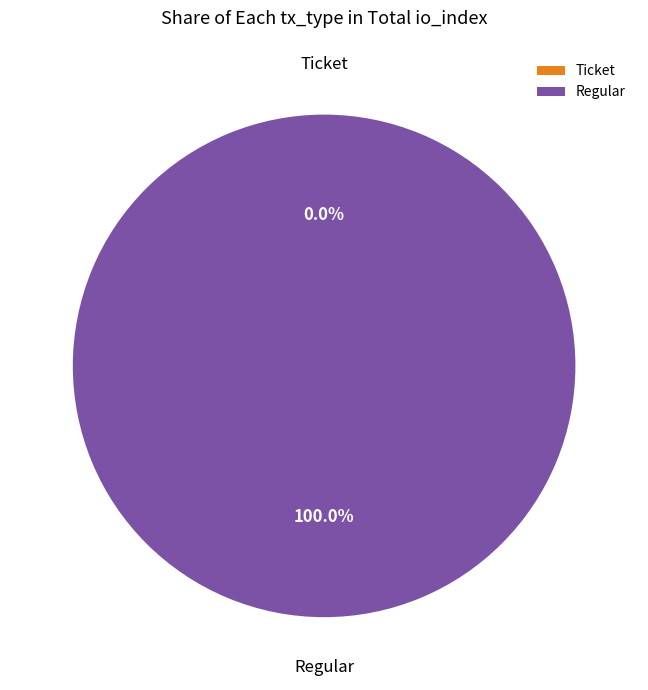

The Regular slice represents 100% of the pie. True or false?

True